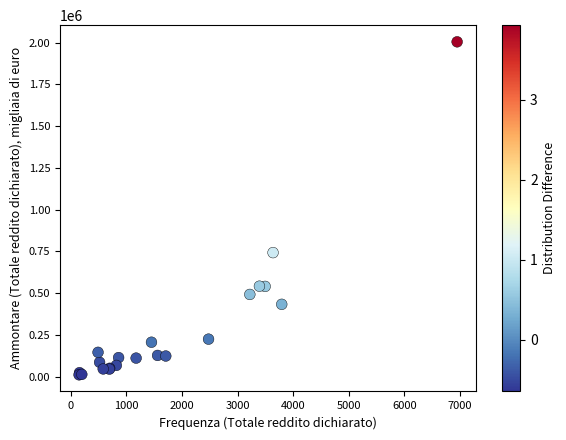

What Y value in the scatter plot is closest to 1007889?

742672